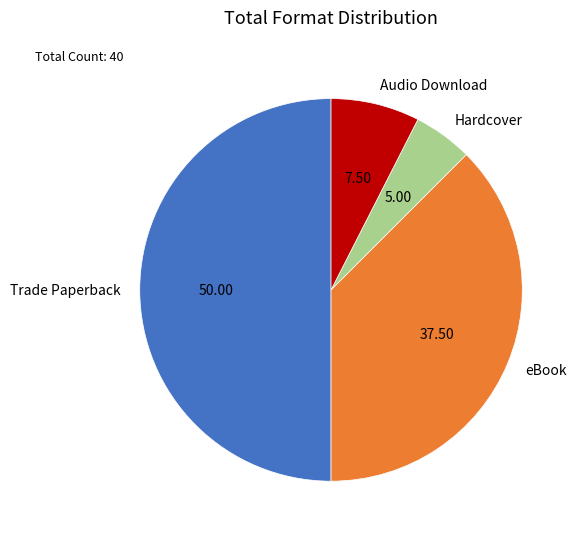

Which has a higher value, eBook or Trade Paperback?

Trade Paperback